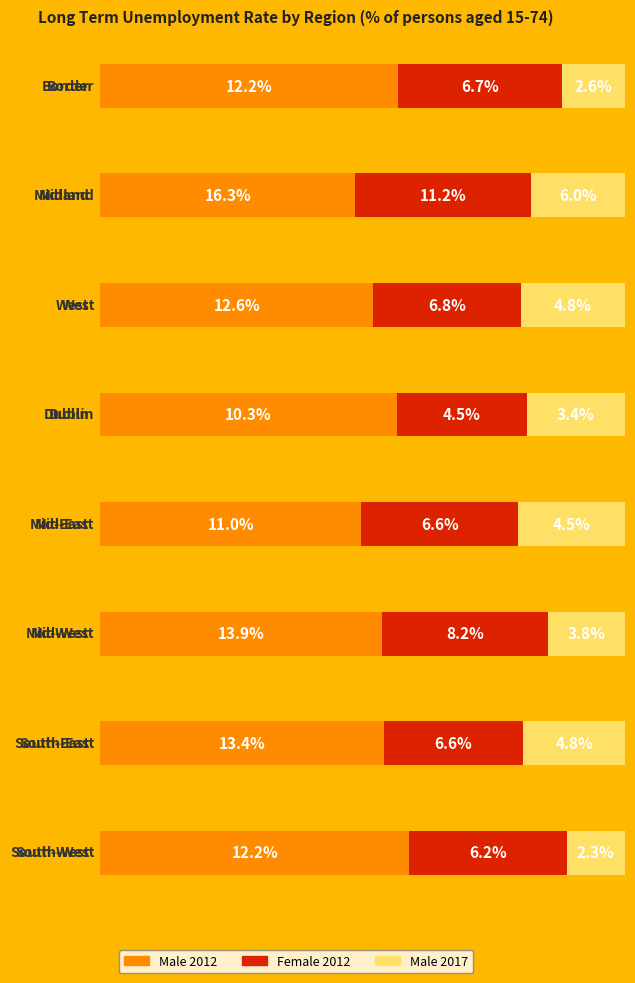

What value does the Male 2017 series have at Mid-West?

3.8